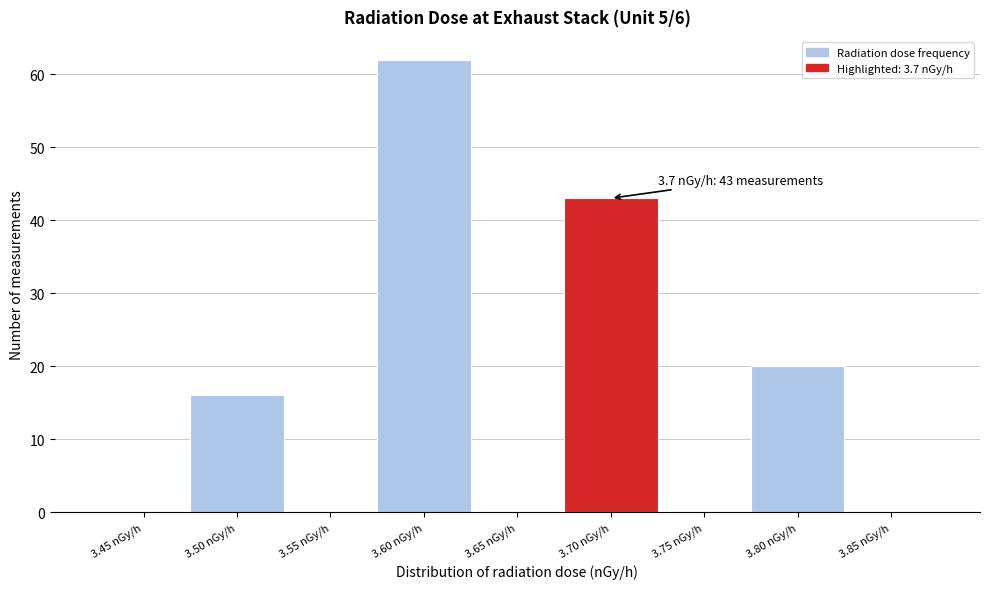

Reading left to right, transcribe all the data shown in this chart.

3.45 nGy/h=0	3.50 nGy/h=16	3.55 nGy/h=0	3.60 nGy/h=62	3.65 nGy/h=0	3.70 nGy/h=43	3.75 nGy/h=0	3.80 nGy/h=20	3.85 nGy/h=0